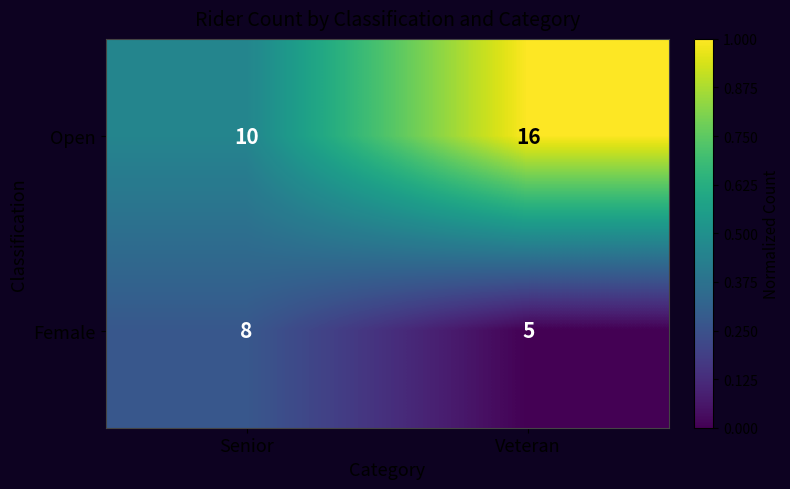

Count the number of categories in the chart.

2